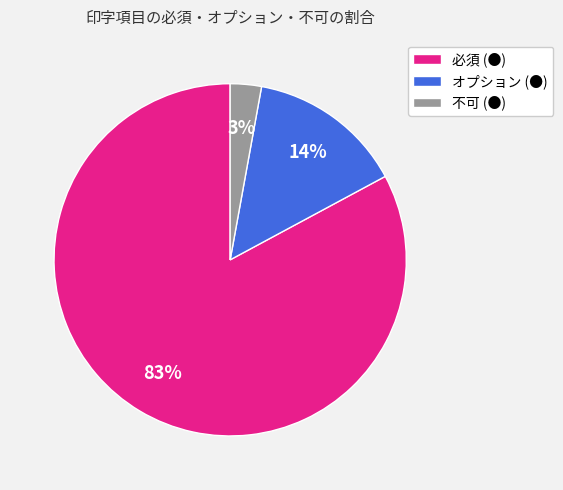

Do 不可 (●) and 必須 (●) together represent more than half of the pie?

Yes